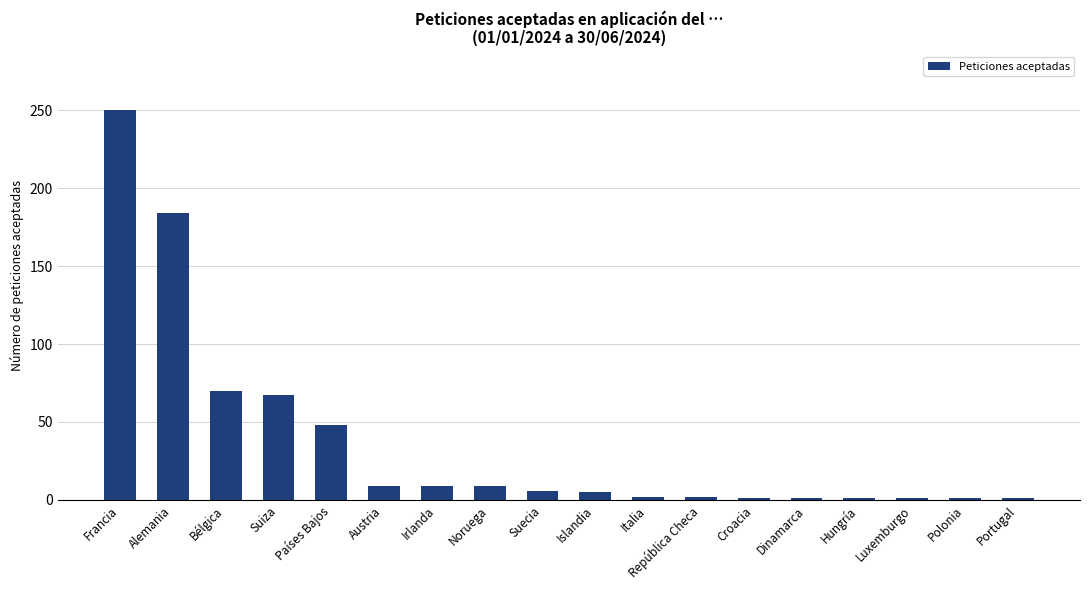

Does the chart contain stacked bars?

No